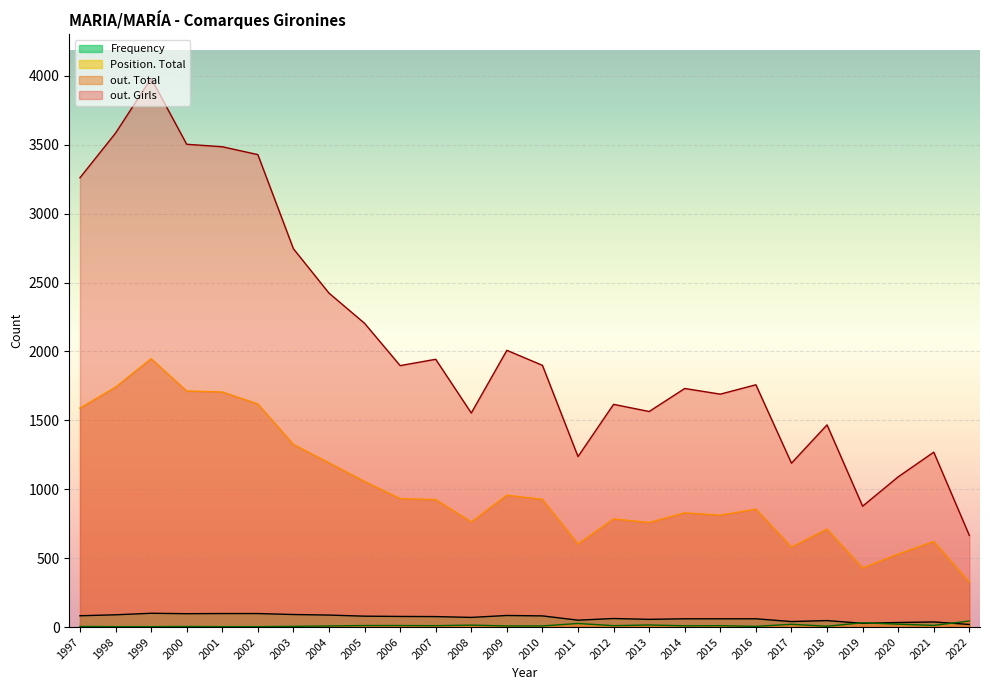

What is the sum of the Frequency values at 2018 and 2003?

138